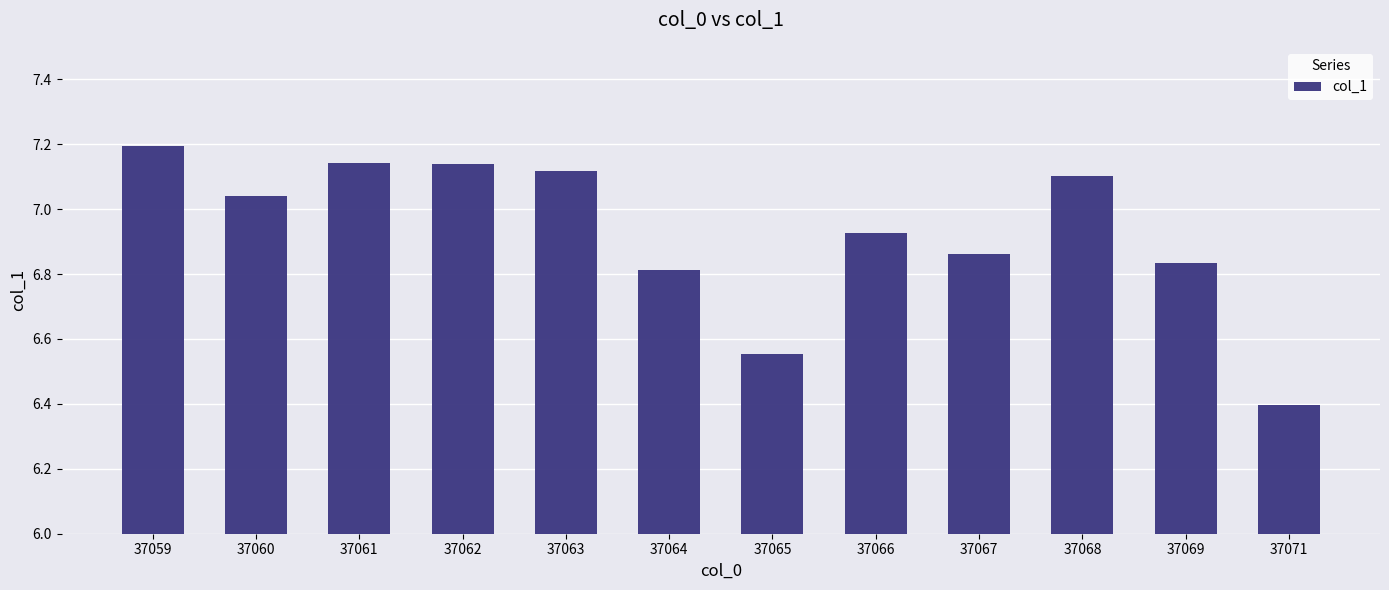

What is the change in value from 37066 to 37068?

+0.2